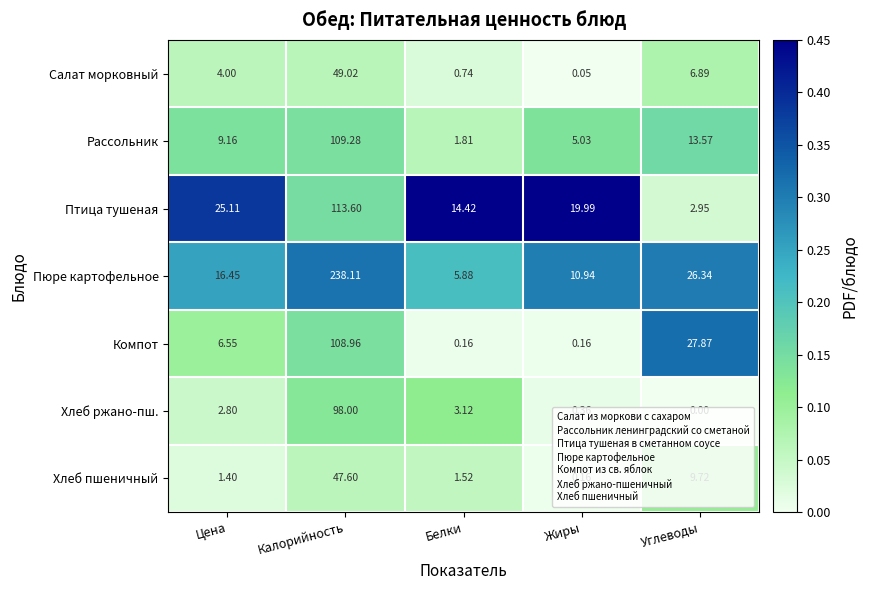

Which category has the highest value in the Пюре картофельное series?

Калорийность